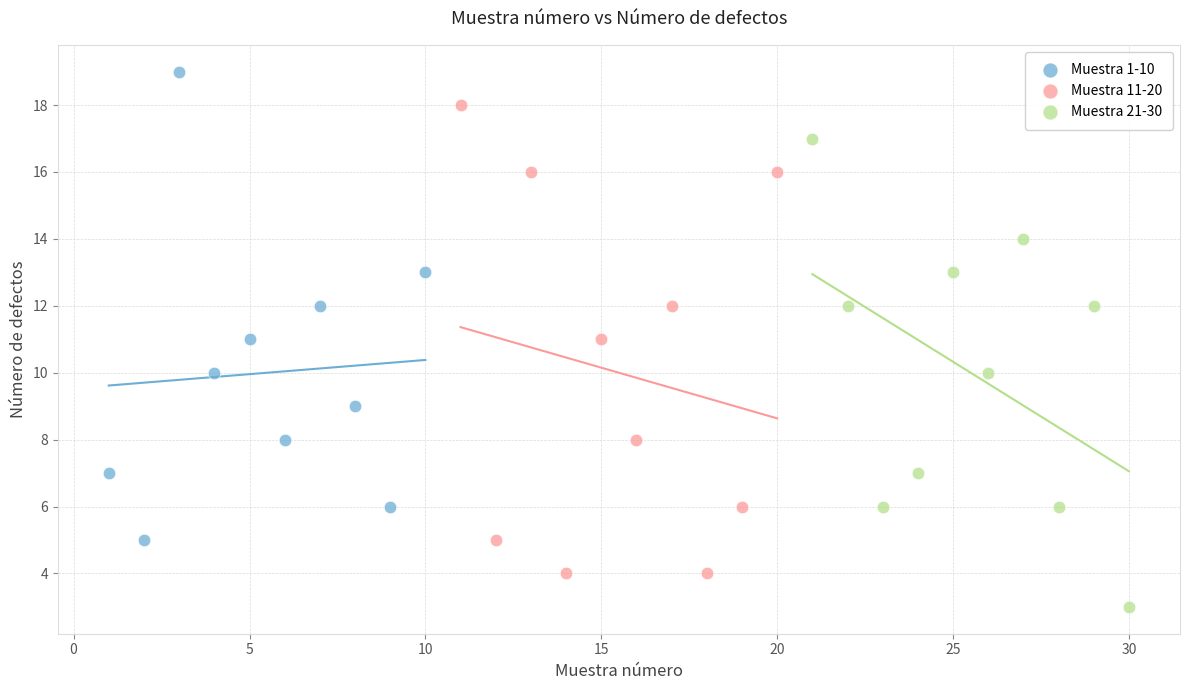

Which series reaches the minimum Y coordinate?

Muestra 21-30